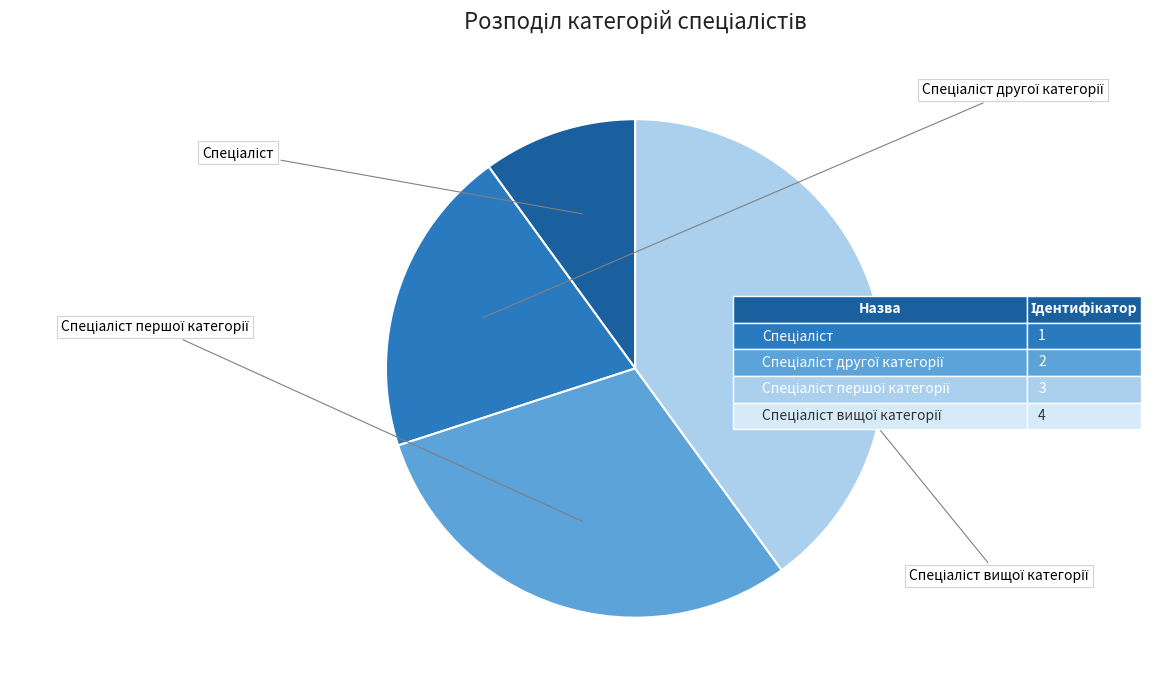

Is there a majority slice in this chart?

No